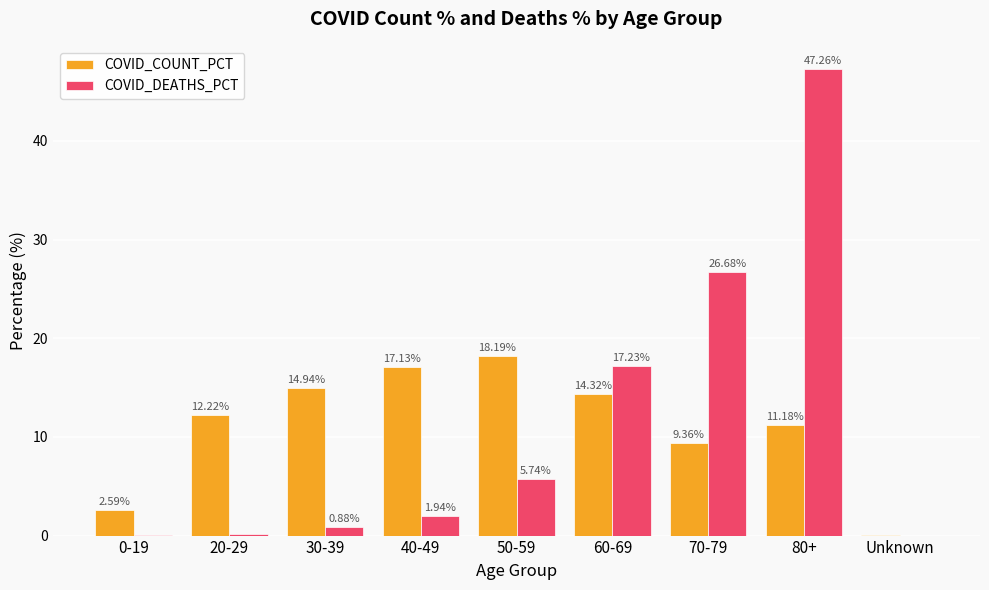

Which series has the largest total across all categories?

COVID_COUNT_PCT